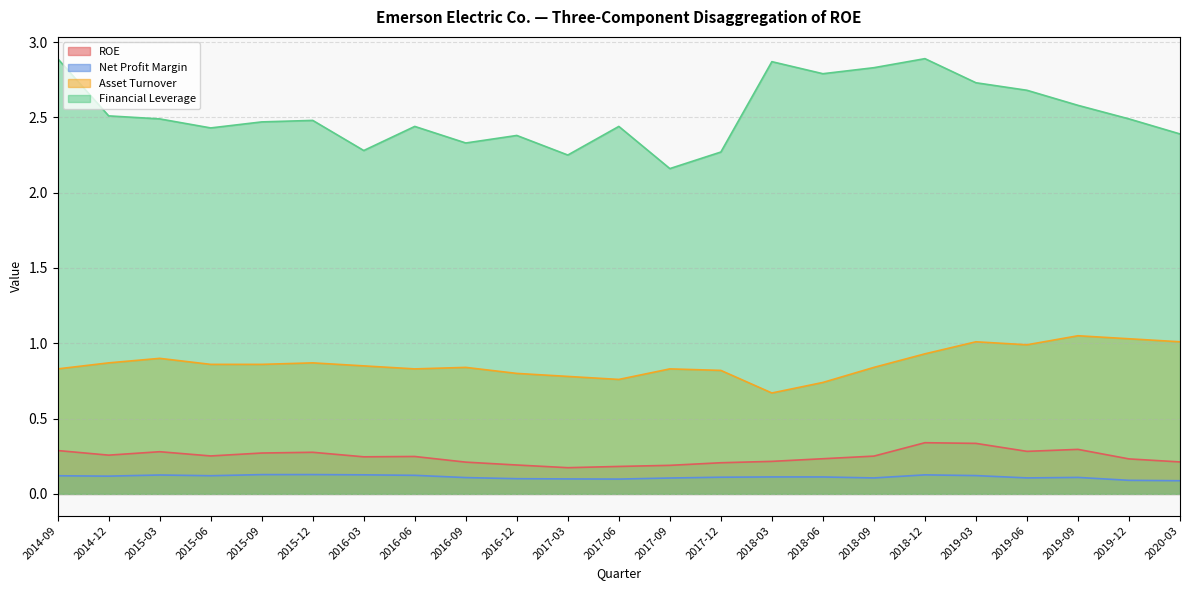

What is the difference between the second highest and second lowest values in the Asset Turnover series?

0.3